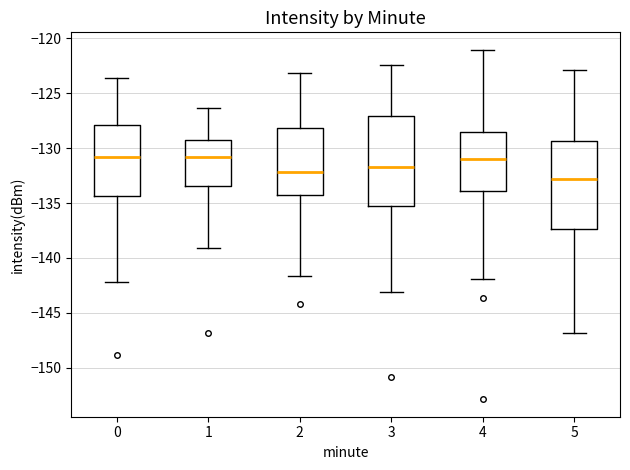

Reading left to right, transcribe this box plot: for each box, give where its median line is, the range the box spans, and where its two whiskers end, as read against the y-axis. The values are not printed on the chart, so give them approximately, as read against the axis.

0: median -131.0, box -134.5 to -128.0, whiskers -142.0 to -123.5
1: median -131.0, box -133.5 to -129.5, whiskers -139.0 to -126.5
2: median -132.0, box -134.5 to -128.0, whiskers -141.5 to -123.0
3: median -131.5, box -135.5 to -127.0, whiskers -143.0 to -122.5
4: median -131.0, box -134.0 to -128.5, whiskers -142.0 to -121.0
5: median -133.0, box -137.5 to -129.5, whiskers -147.0 to -123.0